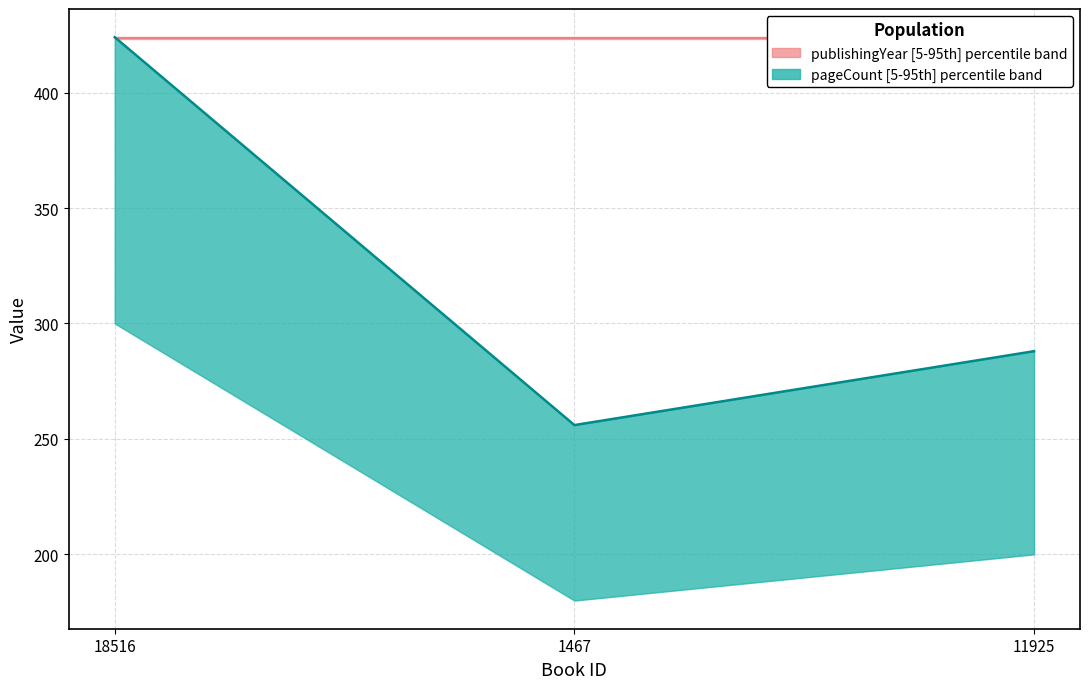

Reading left to right, extract all data points from this chart.

424	256	288